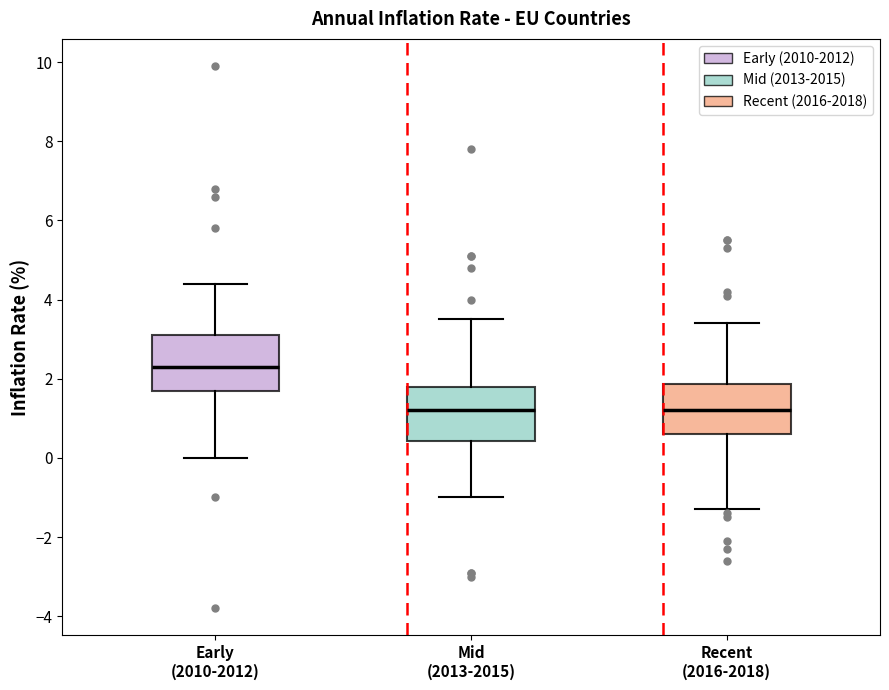

Reading left to right, read every box against the y-axis: the position of its median line, the range the box covers, and the ends of its whiskers. The values are not printed on the chart, so give them approximately, as read against the axis.

Early (2010-2012): median 2.4, box 1.8 to 3.2, whiskers 0.0 to 4.4
Mid (2013-2015): median 1.2, box 0.4 to 1.8, whiskers -1.0 to 3.6
Recent (2016-2018): median 1.2, box 0.6 to 1.8, whiskers -1.2 to 3.4